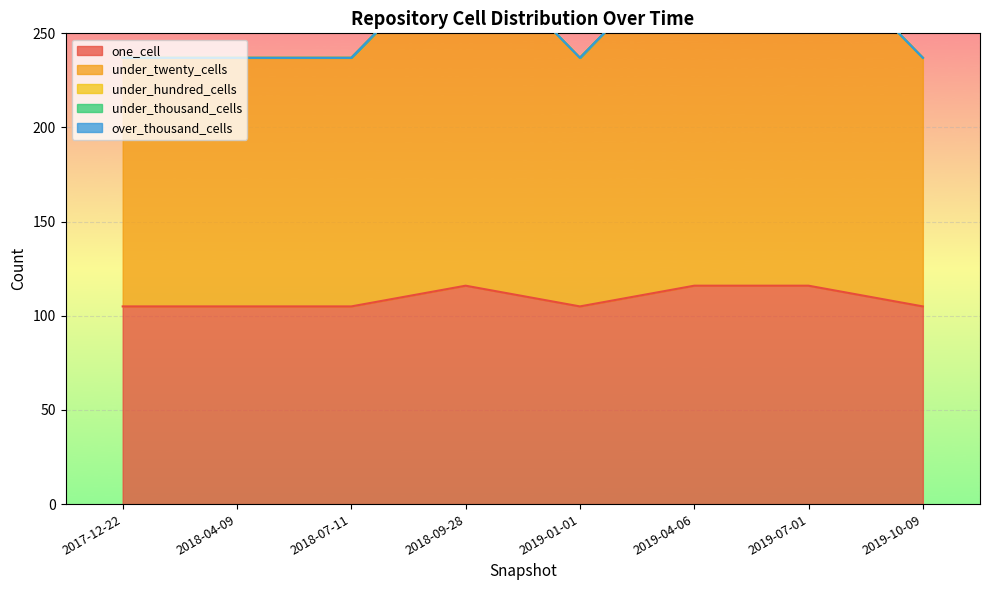

Reading left to right, transcribe all the data shown in this chart.

one_cell: 2017-12-22=105	2018-04-09=105	2018-07-11=105	2018-09-28=116	2019-01-01=105	2019-04-06=116	2019-07-01=116	2019-10-09=105
under_twenty_cells: 2017-12-22=132	2018-04-09=132	2018-07-11=132	2018-09-28=183	2019-01-01=132	2019-04-06=183	2019-07-01=183	2019-10-09=132
under_hundred_cells: 2017-12-22=0	2018-04-09=0	2018-07-11=0	2018-09-28=0	2019-01-01=0	2019-04-06=0	2019-07-01=0	2019-10-09=0
under_thousand_cells: 2017-12-22=0	2018-04-09=0	2018-07-11=0	2018-09-28=0	2019-01-01=0	2019-04-06=0	2019-07-01=0	2019-10-09=0
over_thousand_cells: 2017-12-22=0	2018-04-09=0	2018-07-11=0	2018-09-28=0	2019-01-01=0	2019-04-06=0	2019-07-01=0	2019-10-09=0